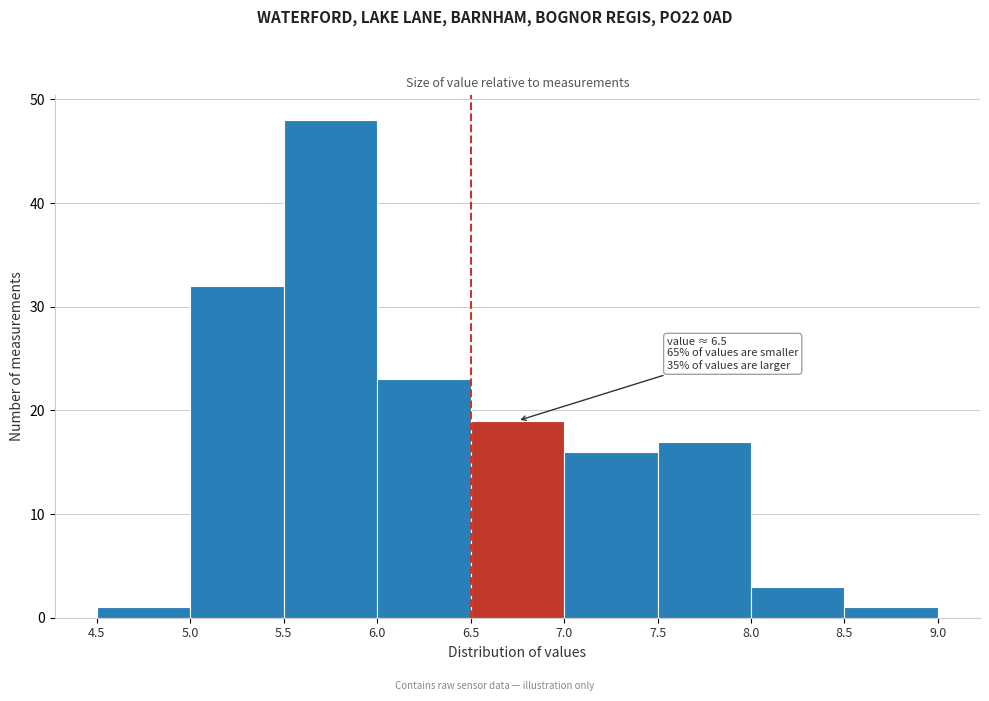

Which range on the x-axis has the tallest bar?

5.5 to 6.0